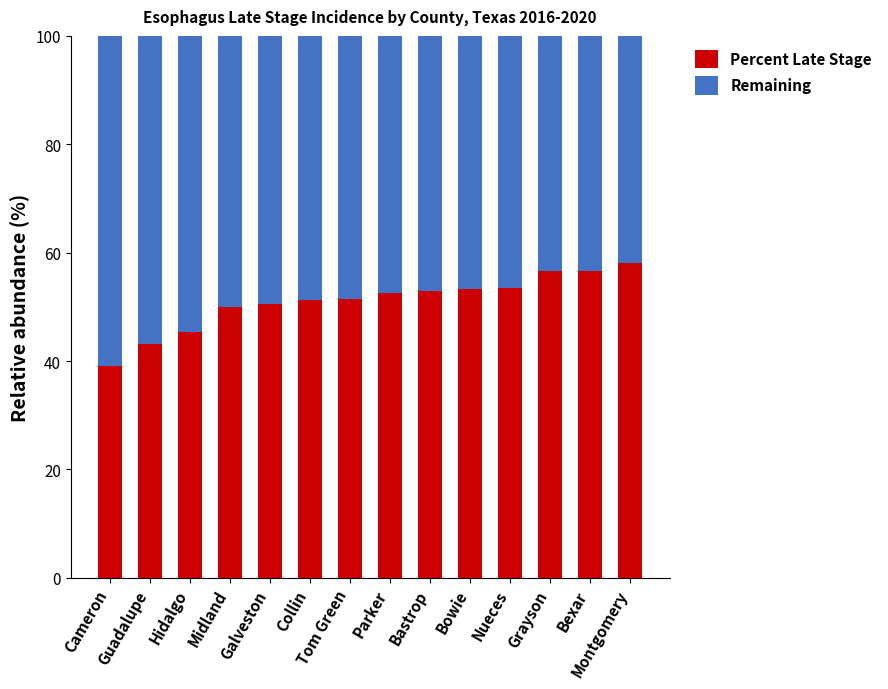

What is the maximum value for Percent Late Stage?

58.1